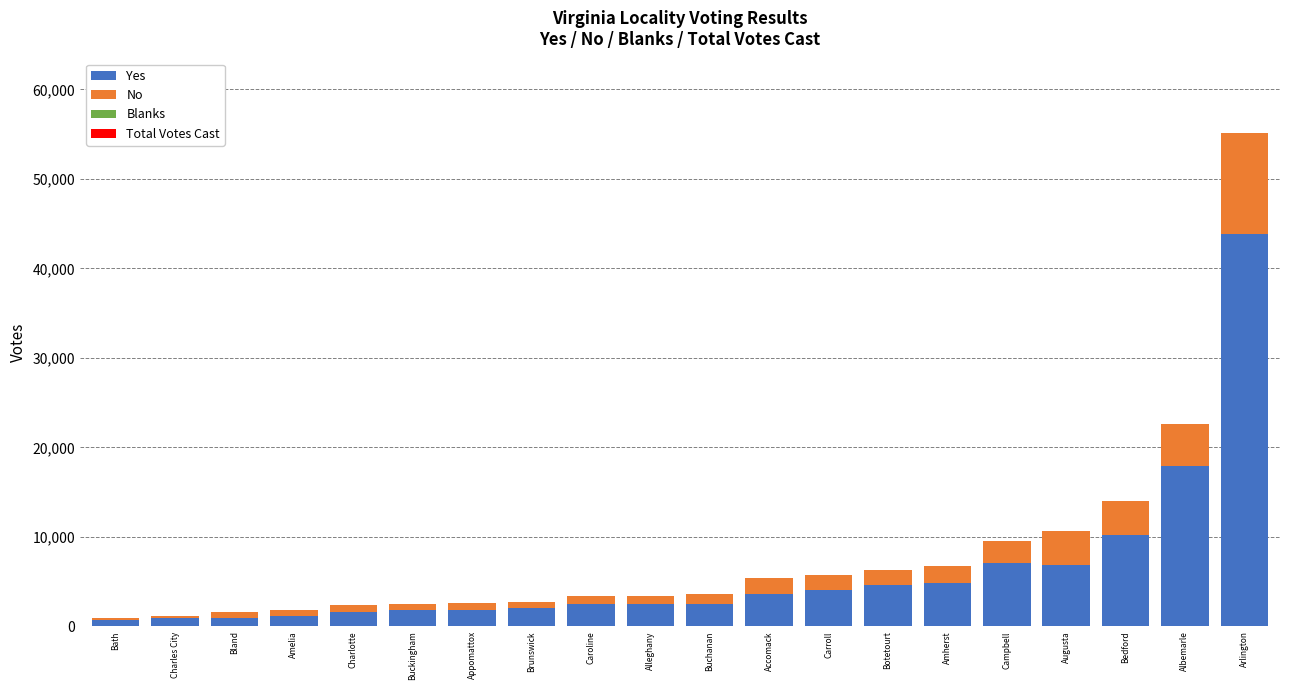

What is the highest value of the Yes series?

43821